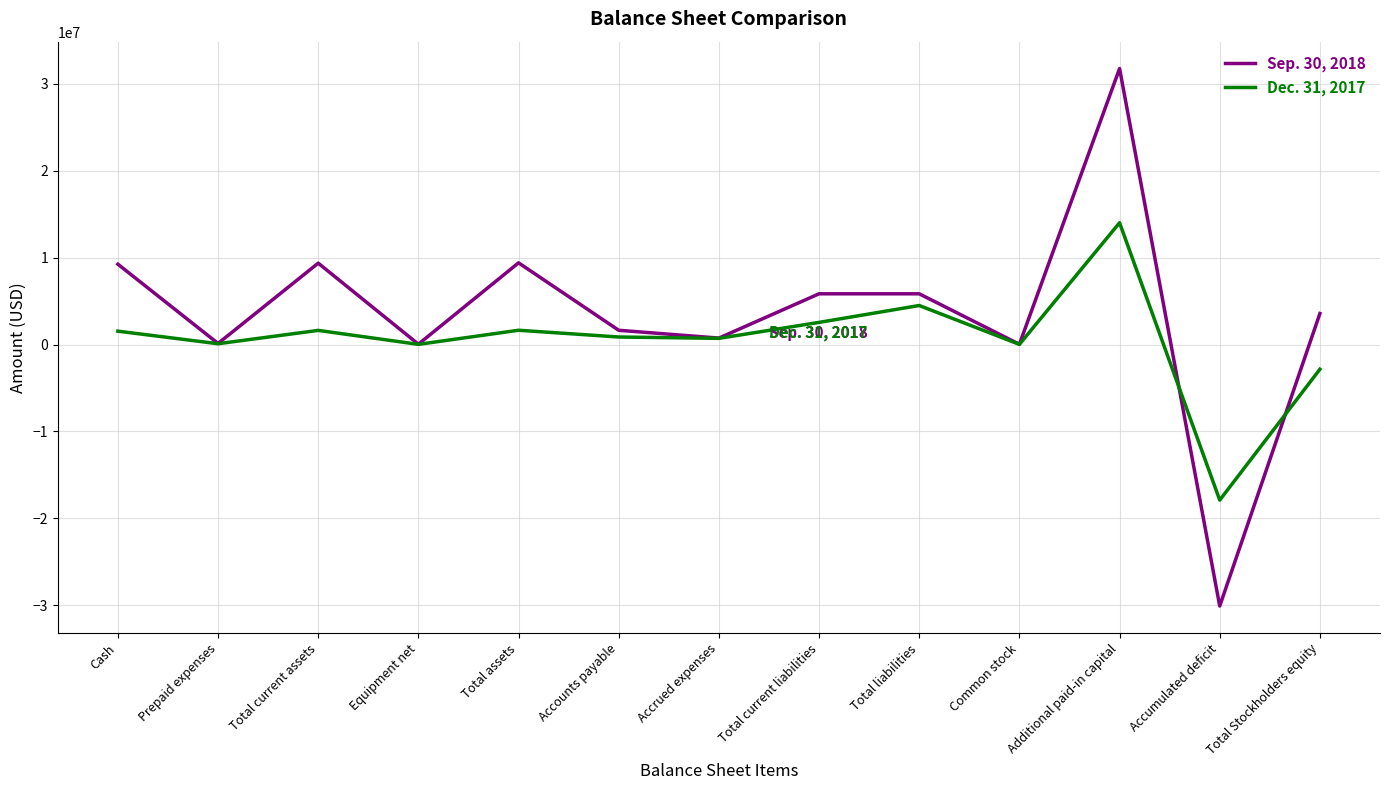

What is the sum of the Dec. 31, 2017 values at Accumulated deficit and Cash?

-16372589